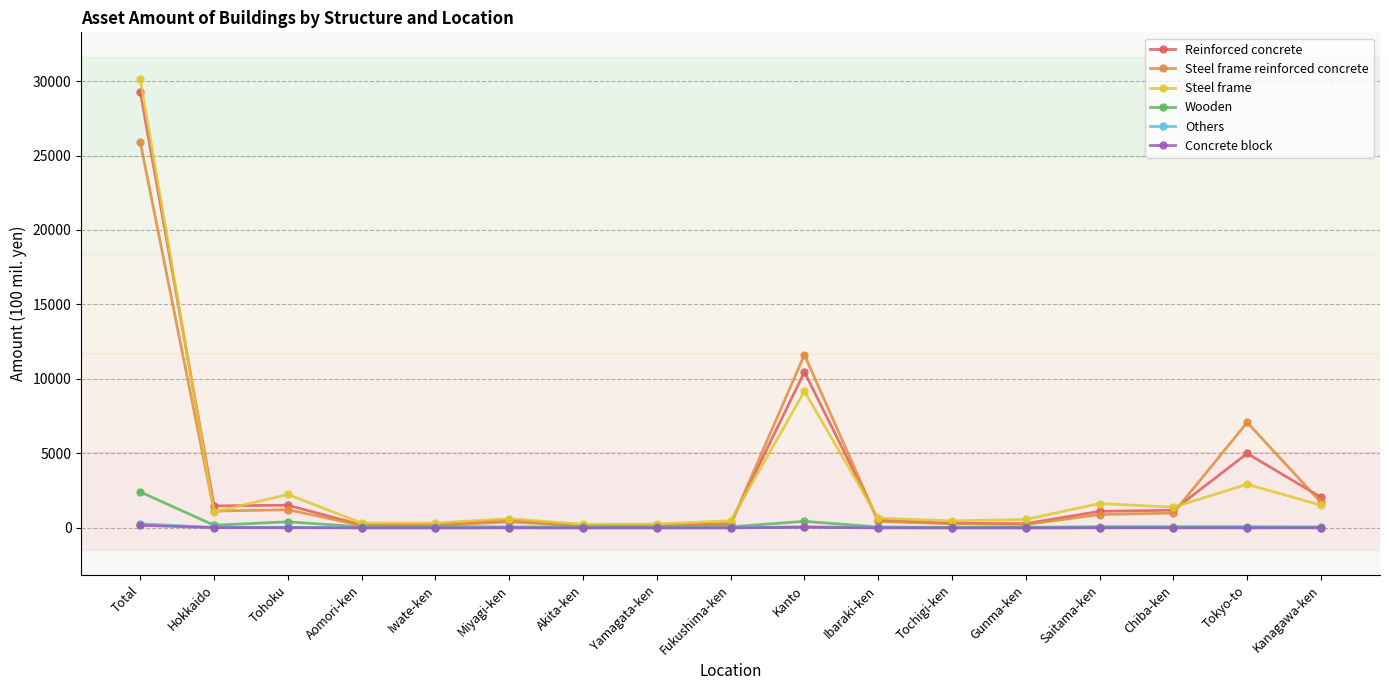

Where does the Reinforced concrete series first go above 521?

Total